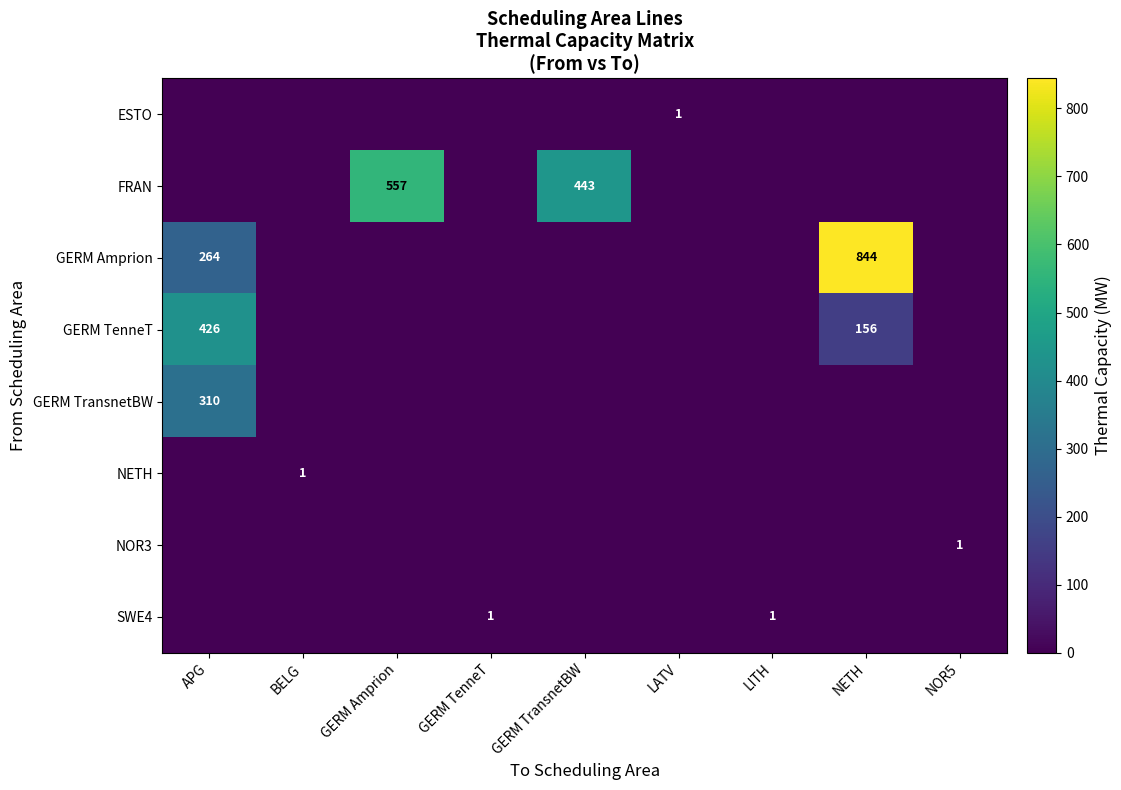

How many series are shown in this chart?

8